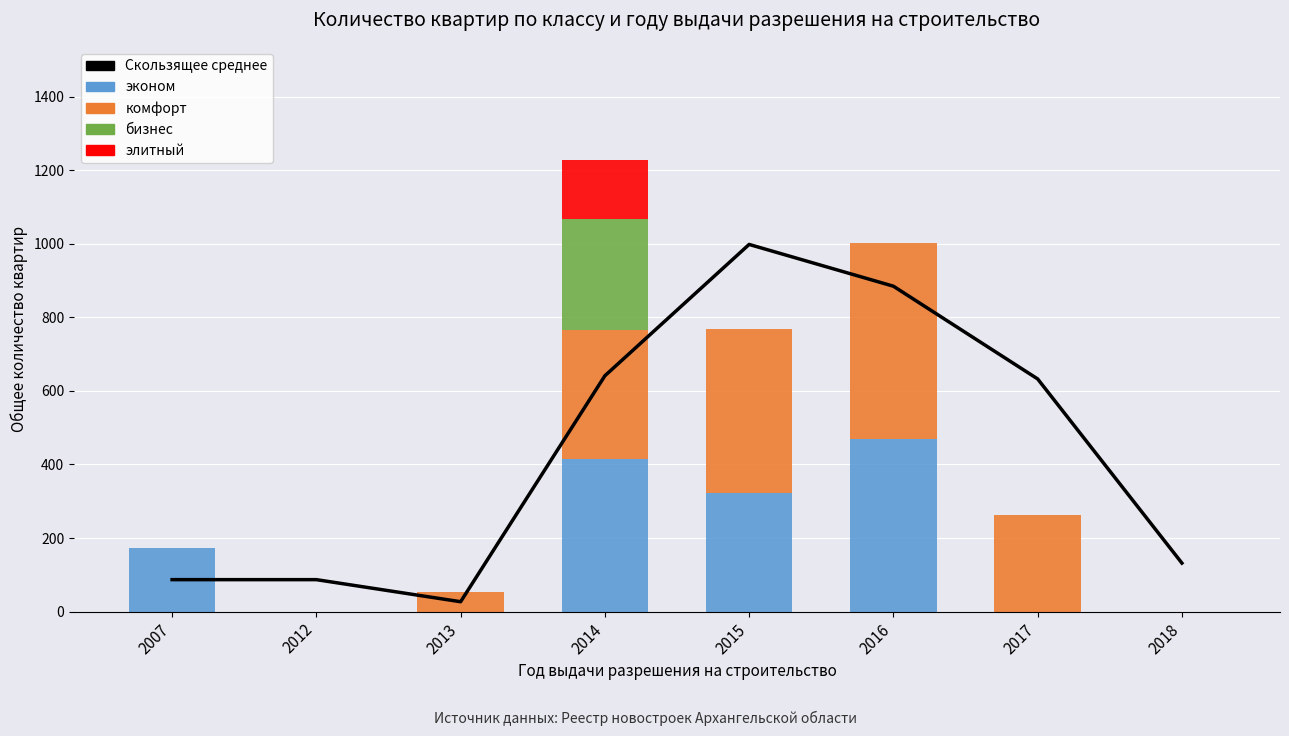

Does the chart contain any negative values?

No